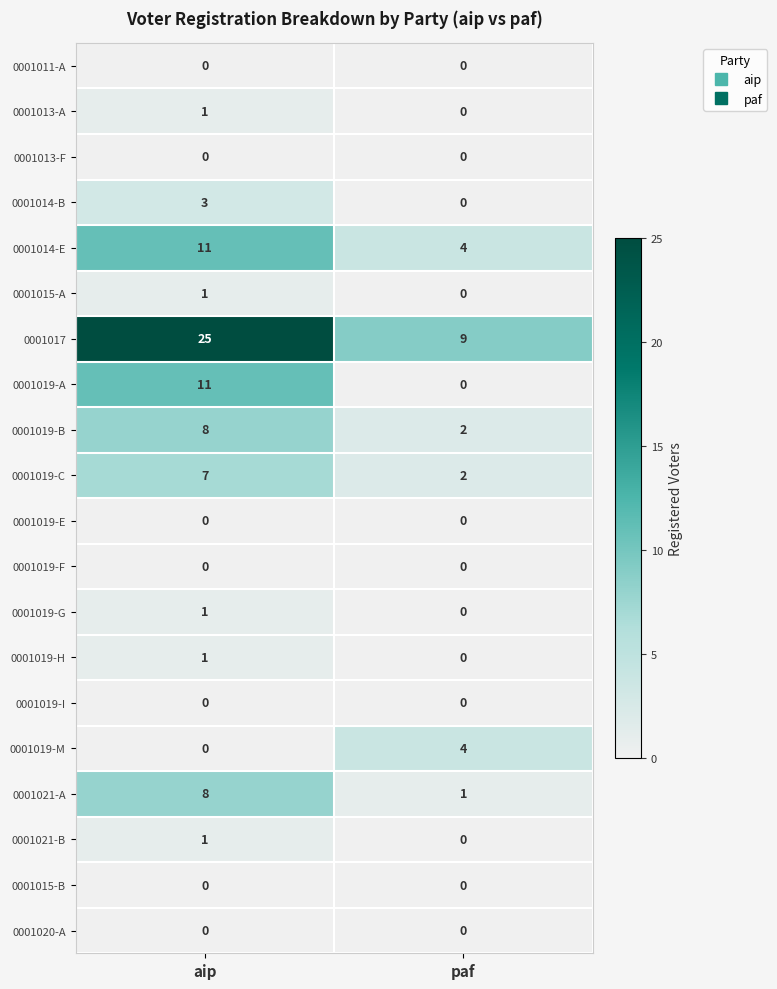

Which label corresponds to the largest value in the chart?

aip